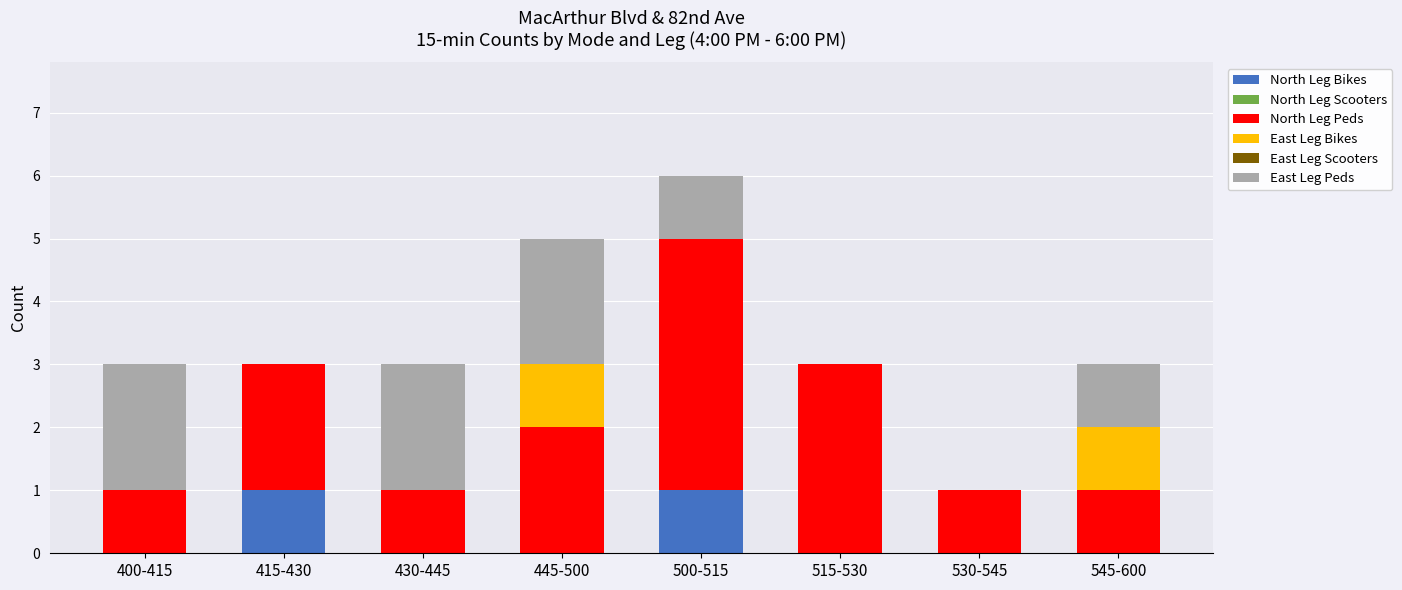

At which category is the sum across all series the highest?

500-515